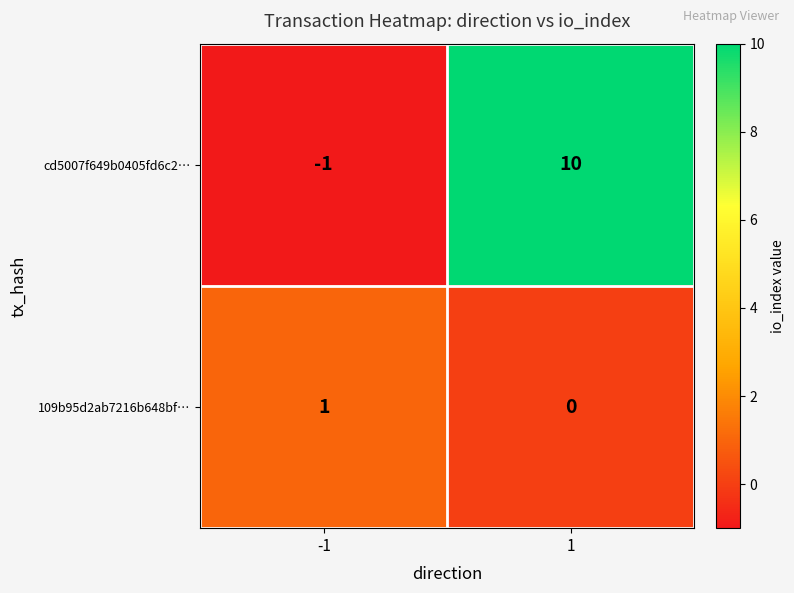

What is the highest value of the cd5007f649b0405fd6c2… series?

10